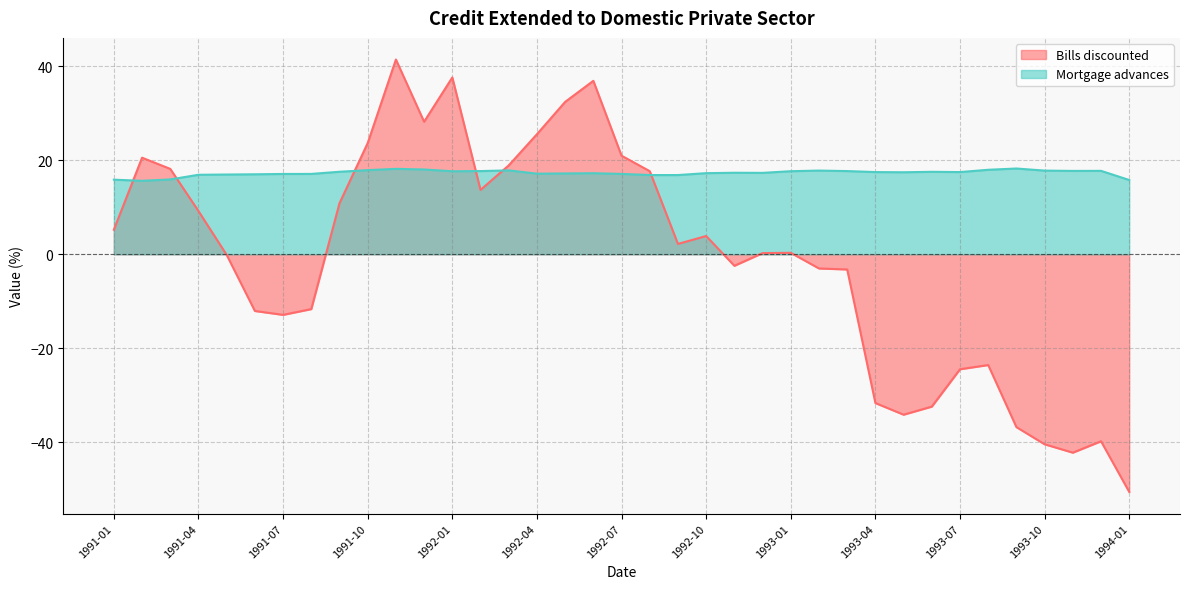

At which category does Mortgage advances reach its first local valley?

1991-02